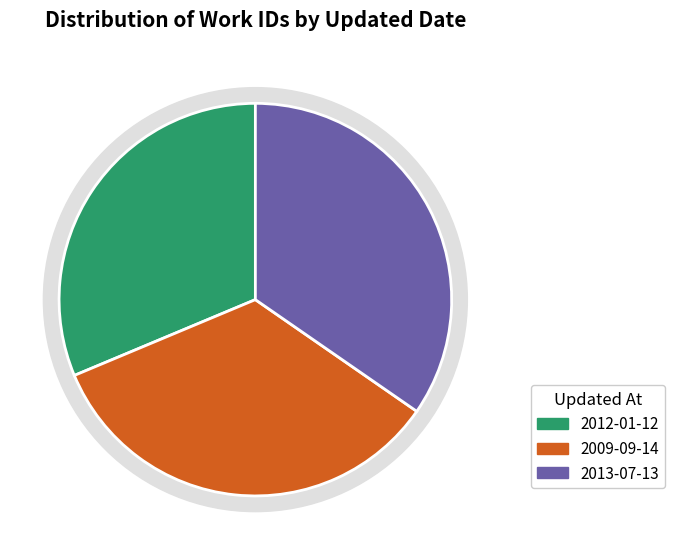

Is the sum of 2013-07-13 and 2012-01-12 greater than half?

Yes